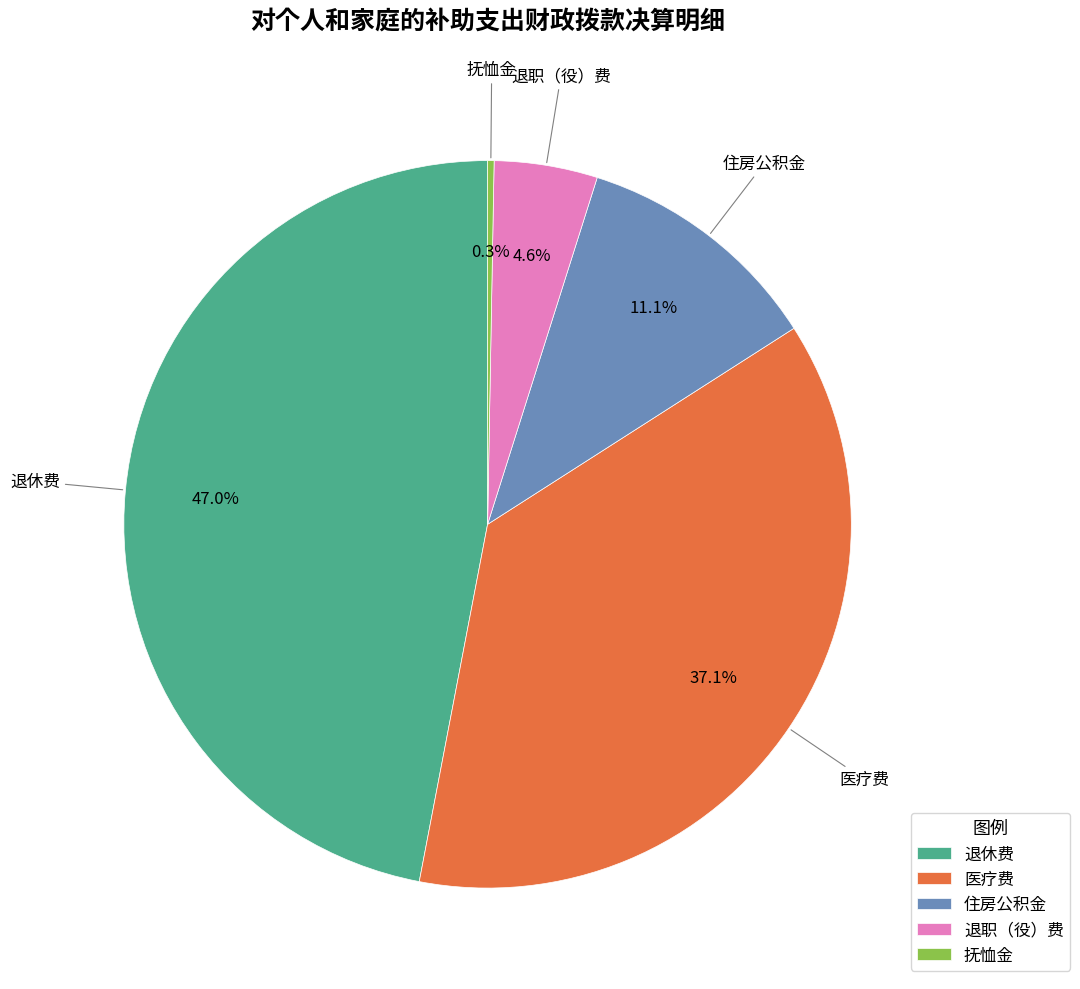

To the nearest percent, what is the difference between the largest and smallest slice percentages?

47%